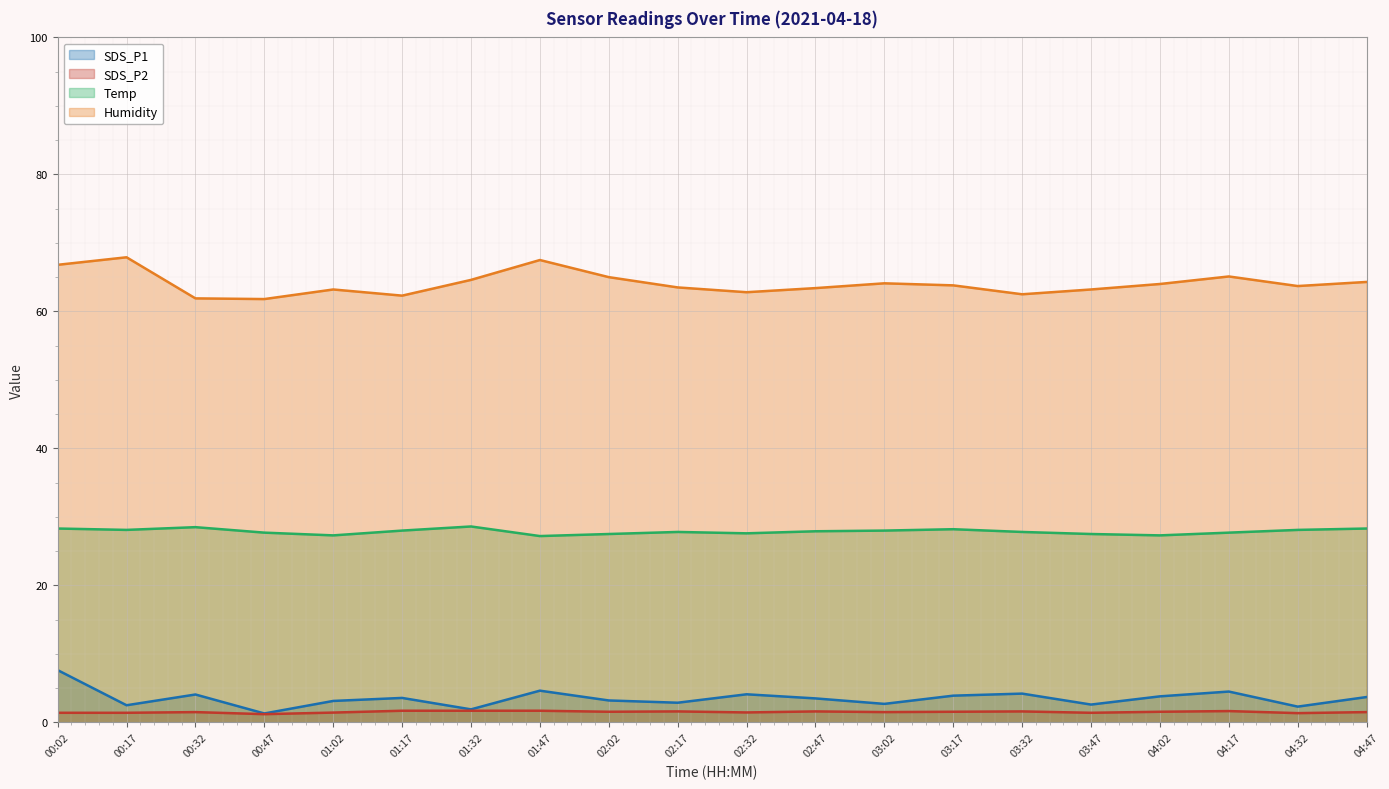

What is the average value of the Humidity series?

64.1